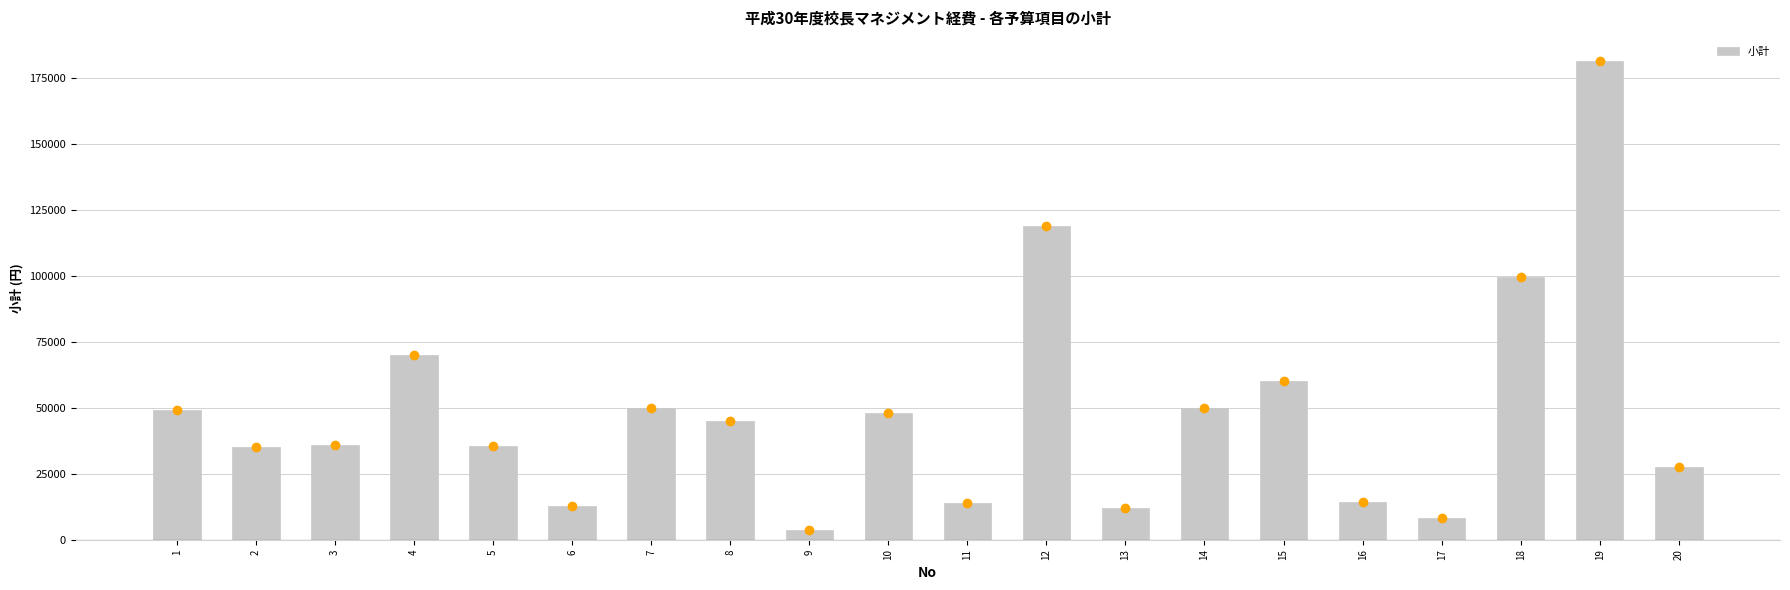

Does the chart contain any negative values?

No